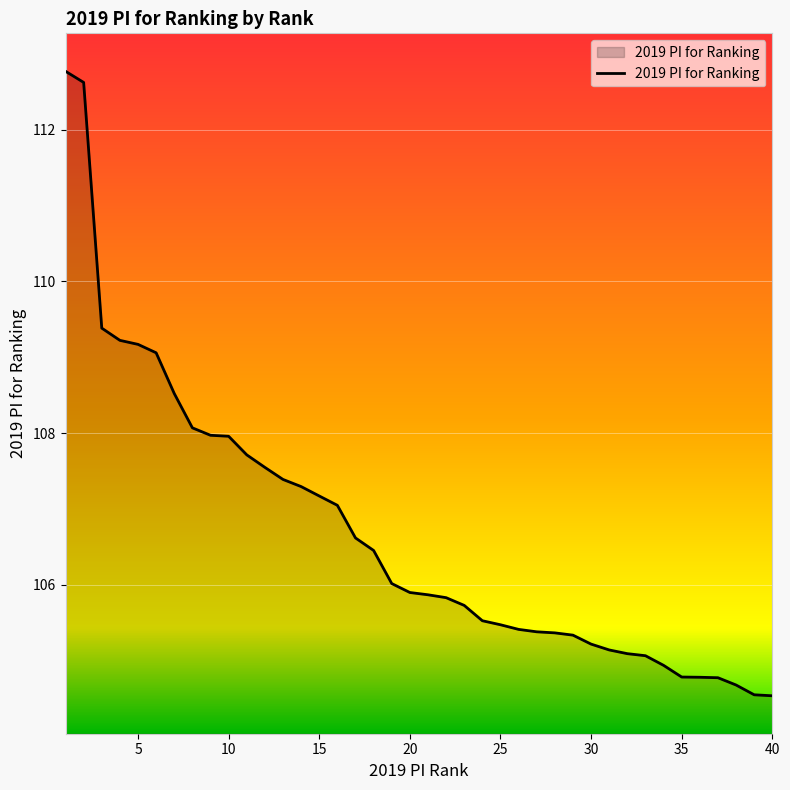

What is the smallest value displayed?

104.5